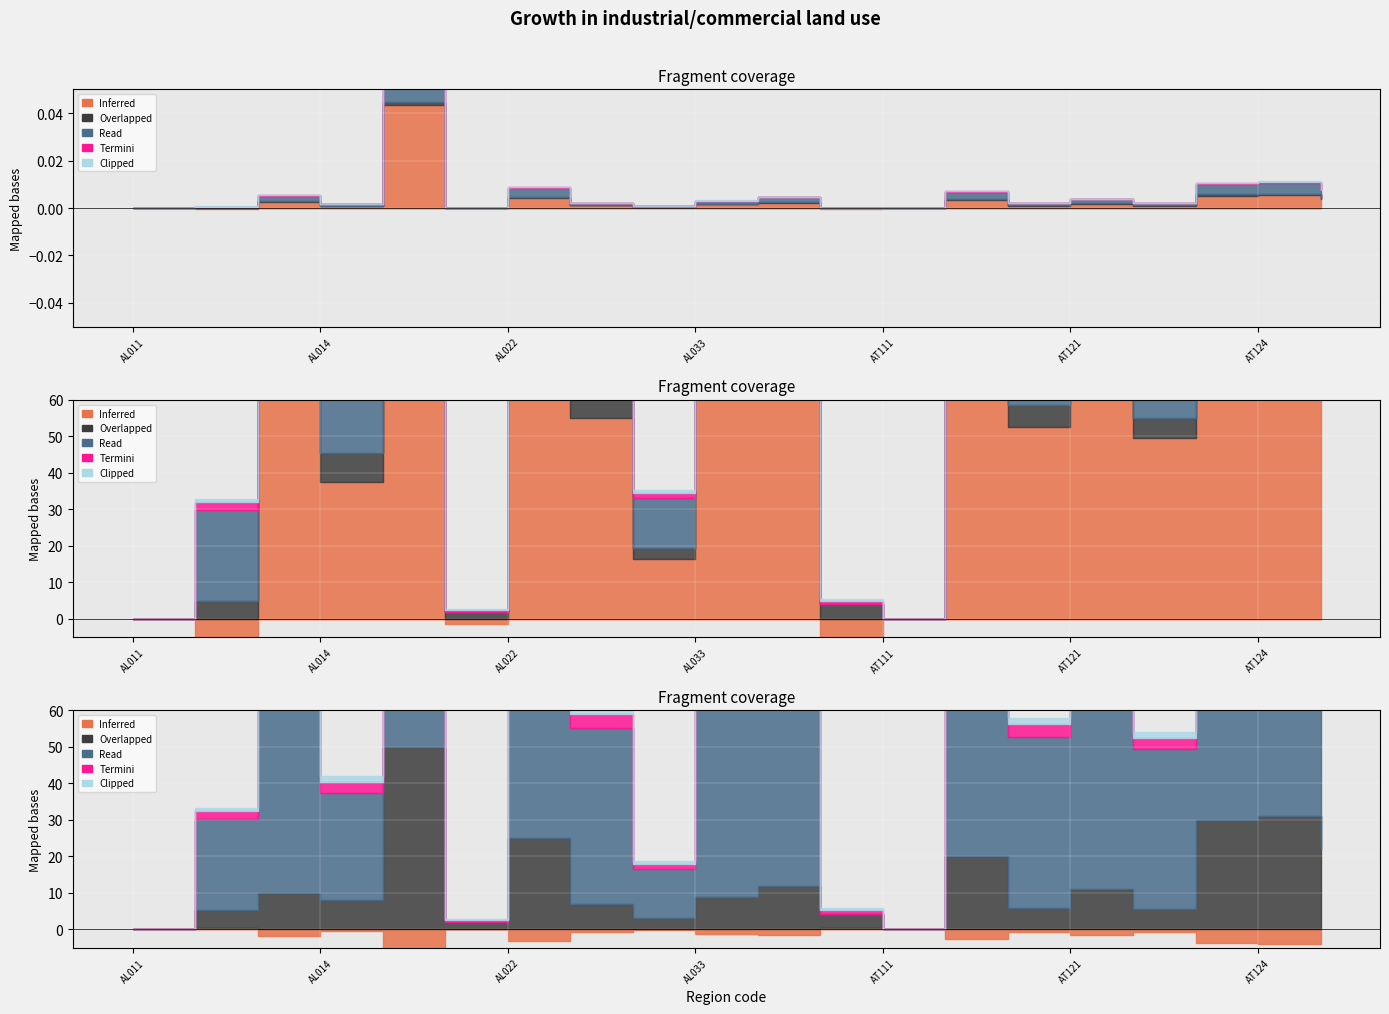

What is the label of the 5th point from the right?

AT121